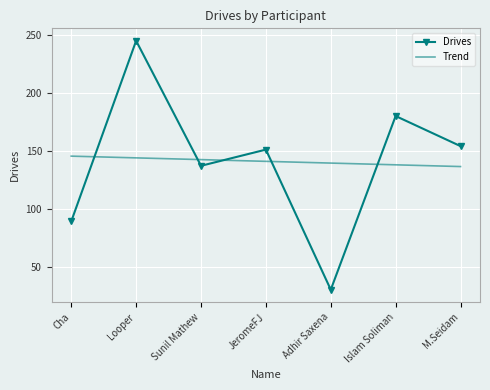

In Drives, how many points are higher than both neighbors (excluding endpoints)?

3